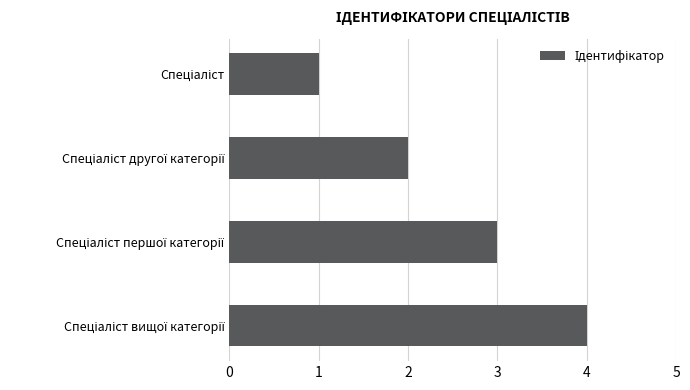

What is the difference between the maximum and minimum values?

3